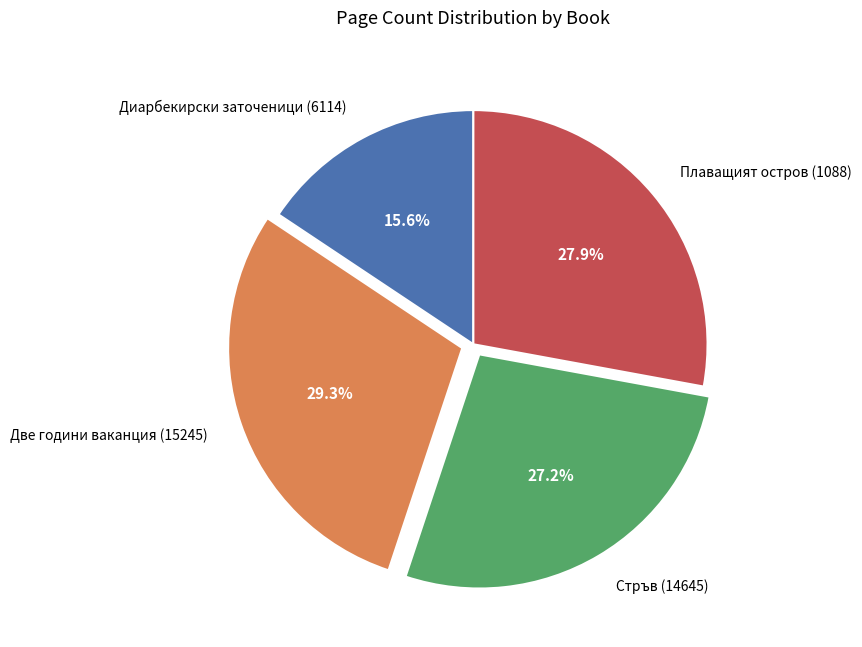

To the nearest percent, what is the average slice percentage?

25%